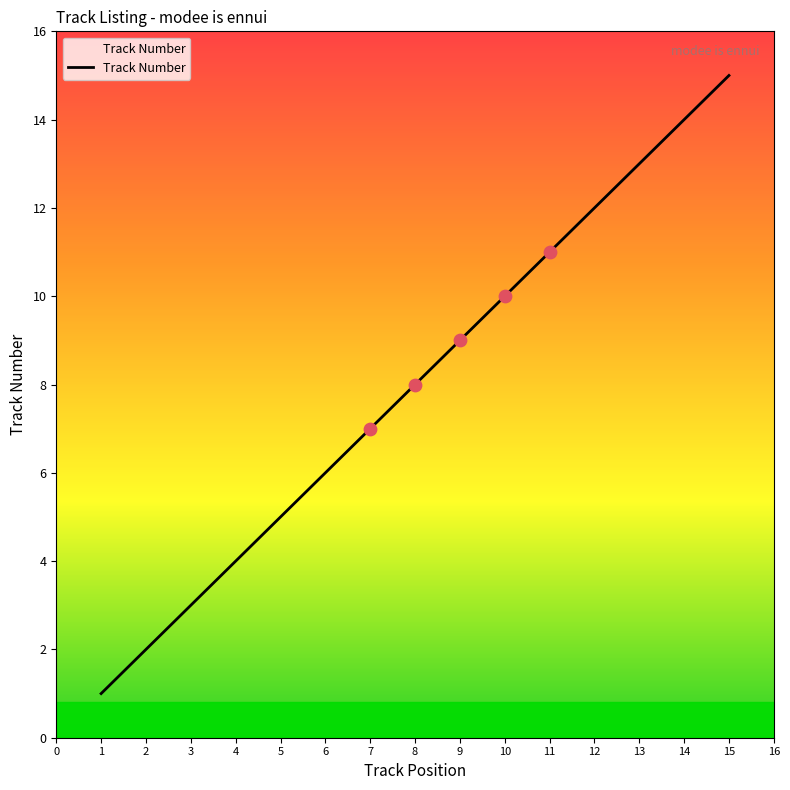

What is the ratio of the value at 11 to the value at 8?

1.4